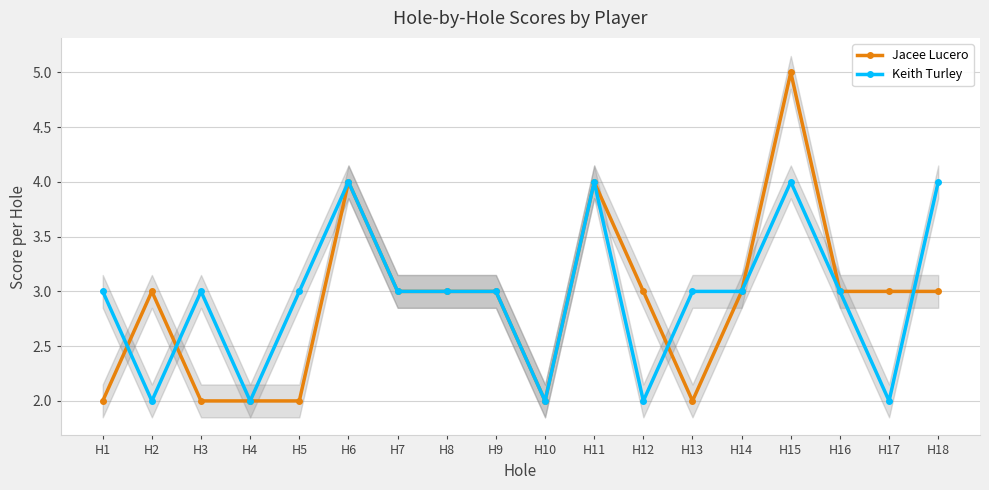

What is the sum of all Jacee Lucero values?

52